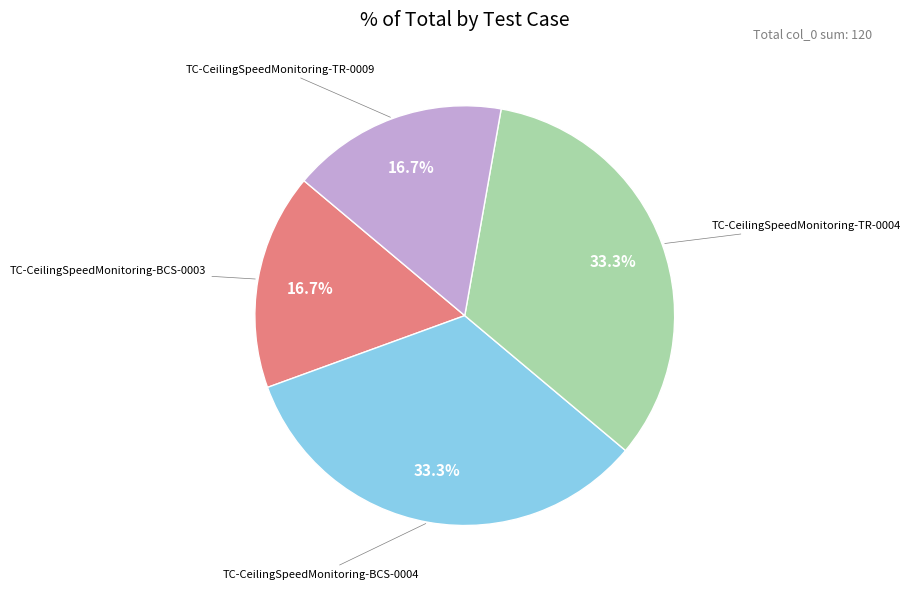

Is there a majority slice in this chart?

No